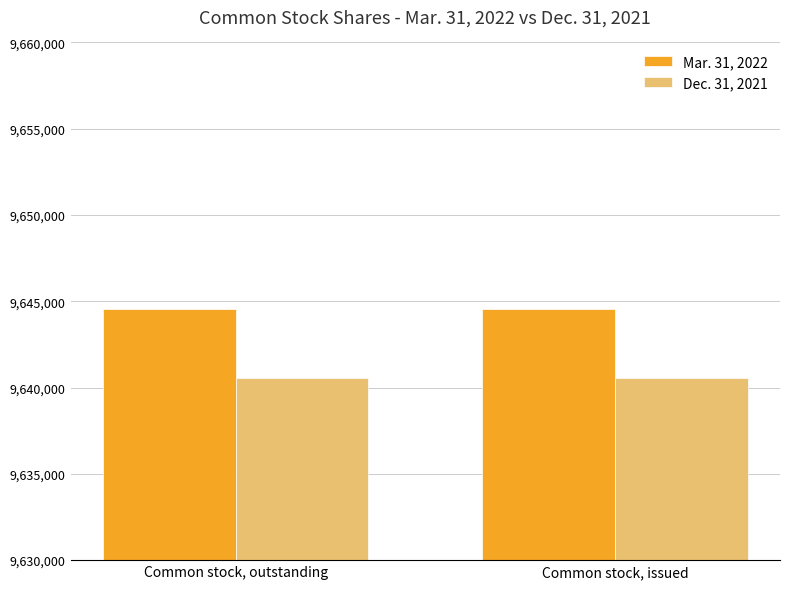

What position from the right is Common stock, issued?

1